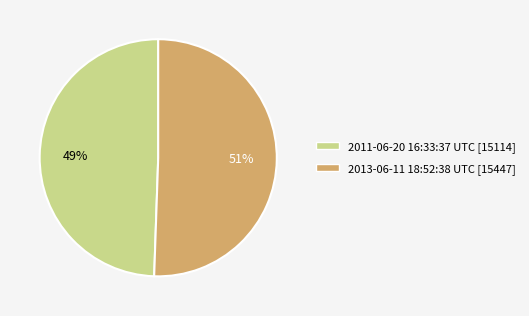

To the nearest percent, what is the combined percentage of 2013-06-11 18:52:38 UTC and 2011-06-20 16:33:37 UTC?

100%